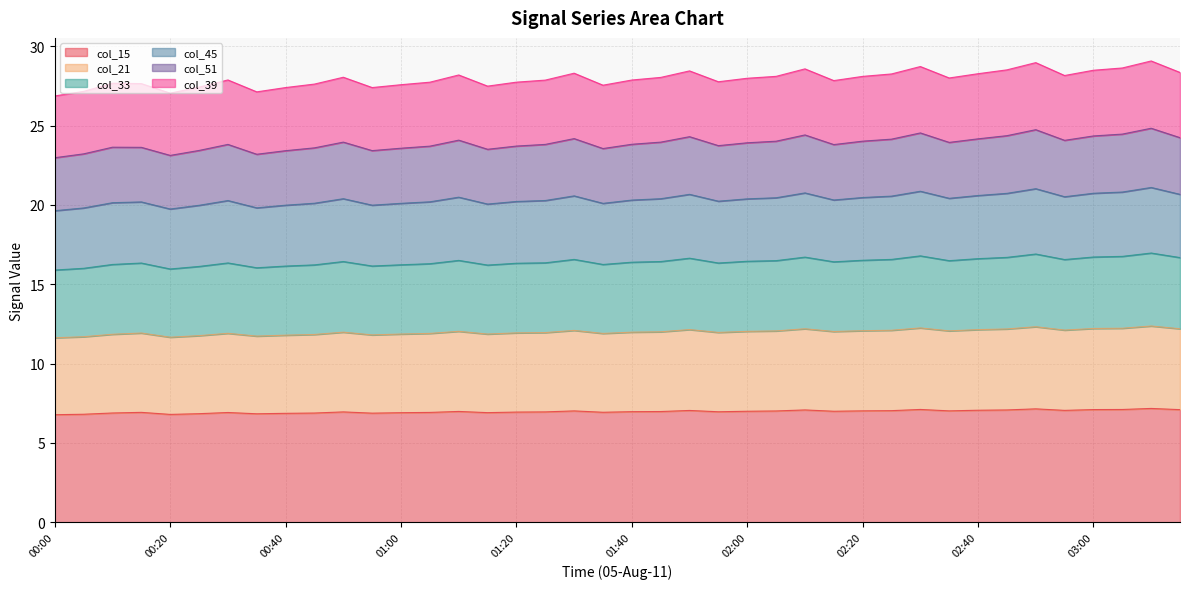

What is the lowest value of the col_15 series?

6.8